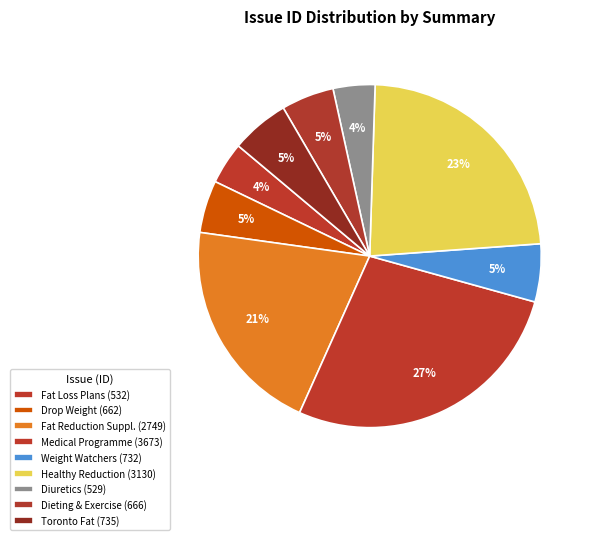

Count the number of slices in the pie.

9